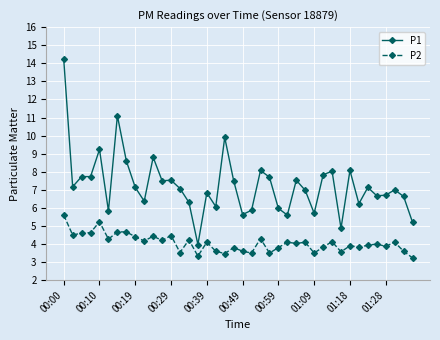

Rank the series by their average value, from lowest to highest.

P2, P1